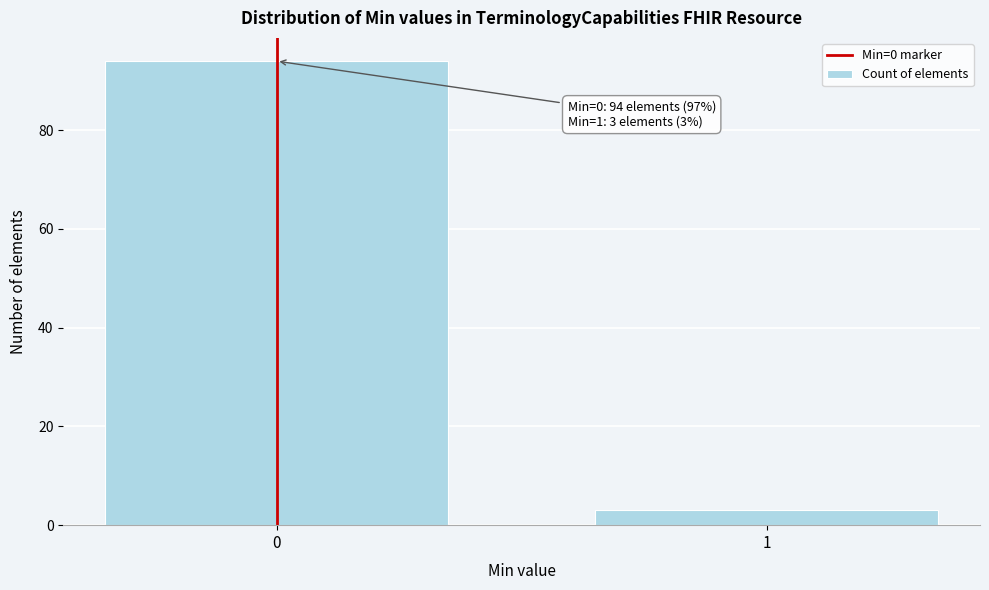

Reading left to right, what are all the values shown in this chart?

0=94	1=3